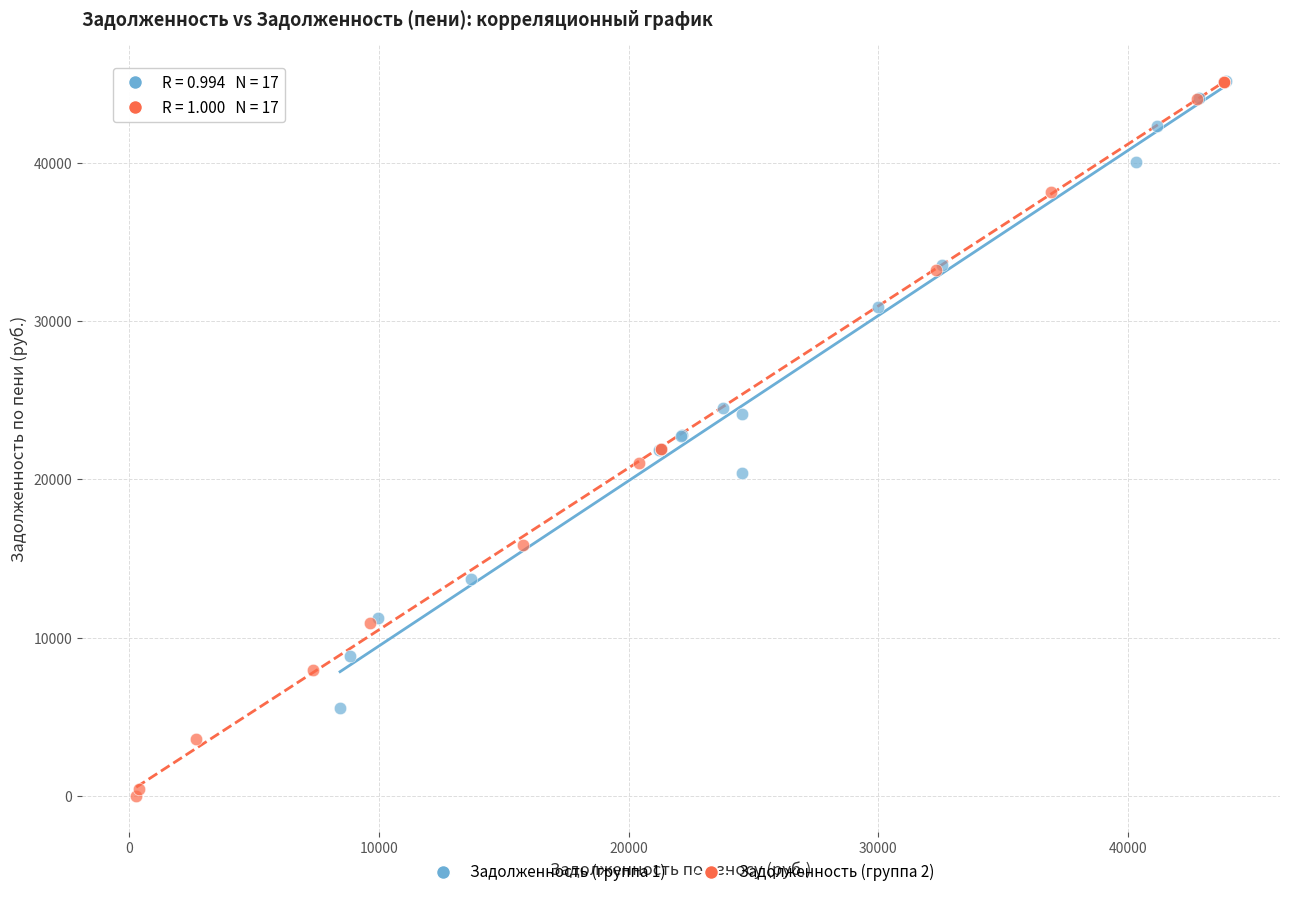

Which series has the largest Y range (max minus min)?

Задолженность (группа 2)